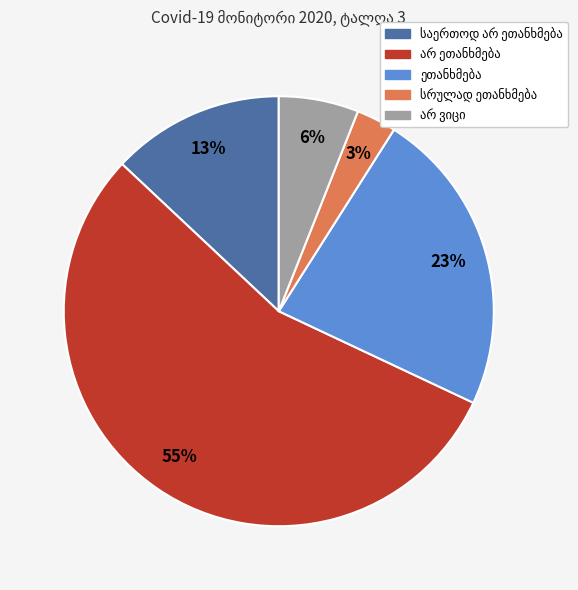

To the nearest percent, what is the difference between the largest and smallest slice percentages?

52%